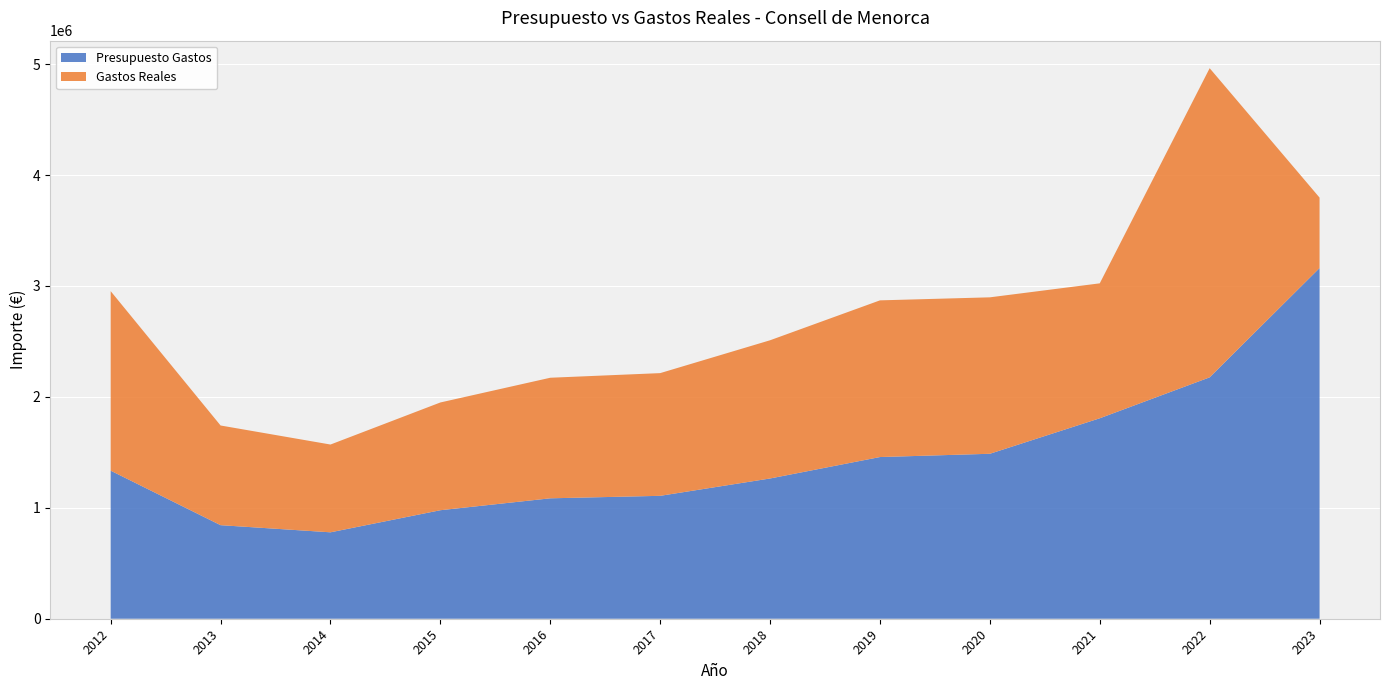

Reading left to right, list all the values displayed in this chart.

Presupuesto Gastos: 2012=1334688.3	2013=843345.7	2014=779014.1	2015=978185.4	2016=1085500.0	2017=1107930.0	2018=1264250.0	2019=1457520.6	2020=1487000.6	2021=1807000.6	2022=2175950.6	2023=3161223.4
Gastos Reales: 2012=1618073.7	2013=898589.9	2014=791283.5	2015=971355.7	2016=1086857.3	2017=1106115.2	2018=1245961.1	2019=1412427.0	2020=1410294.4	2021=1216378.8	2022=2786865.6	2023=635033.4